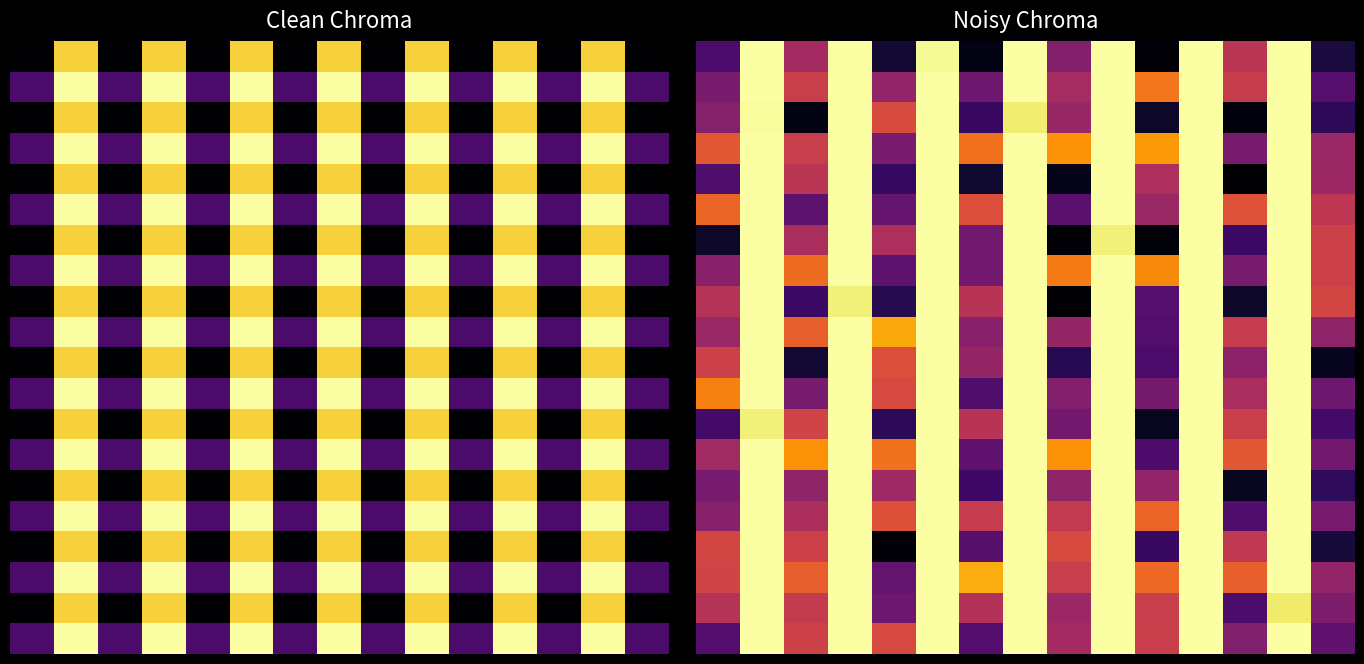

Count the number of data series in this chart.

20